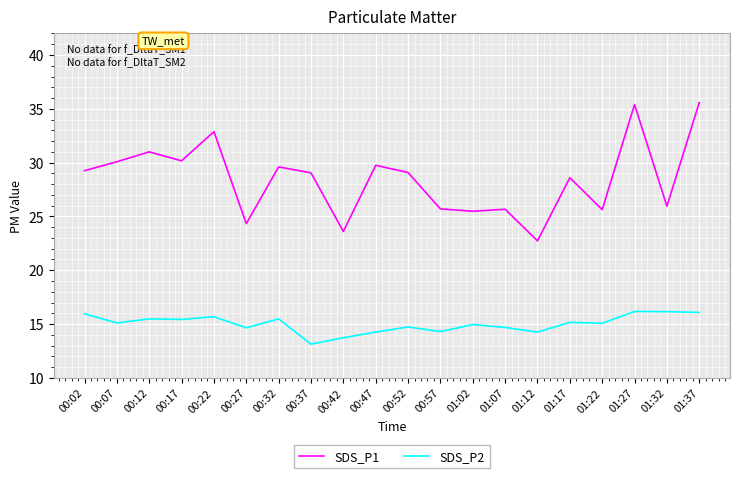

Where does the SDS_P2 series first go above 15?

00:02